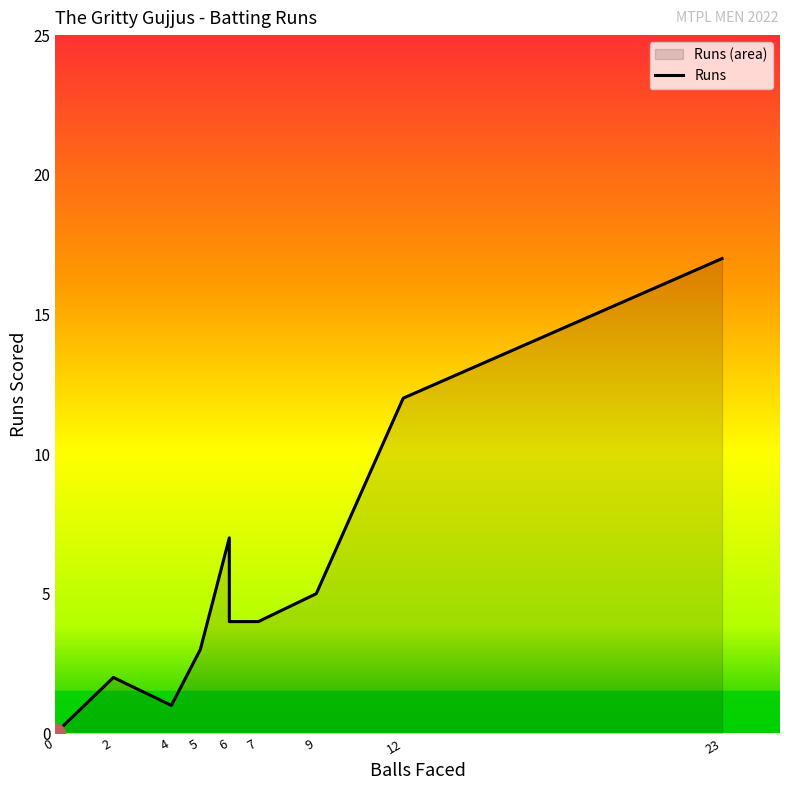

The value at 7 is 6. True or false?

False